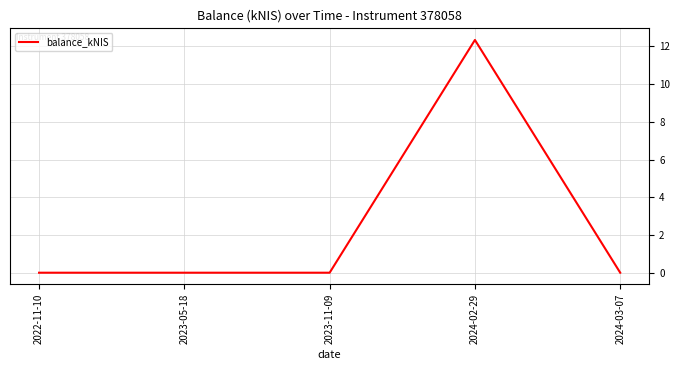

True or false: the data has more than 2 interior local peaks.

False